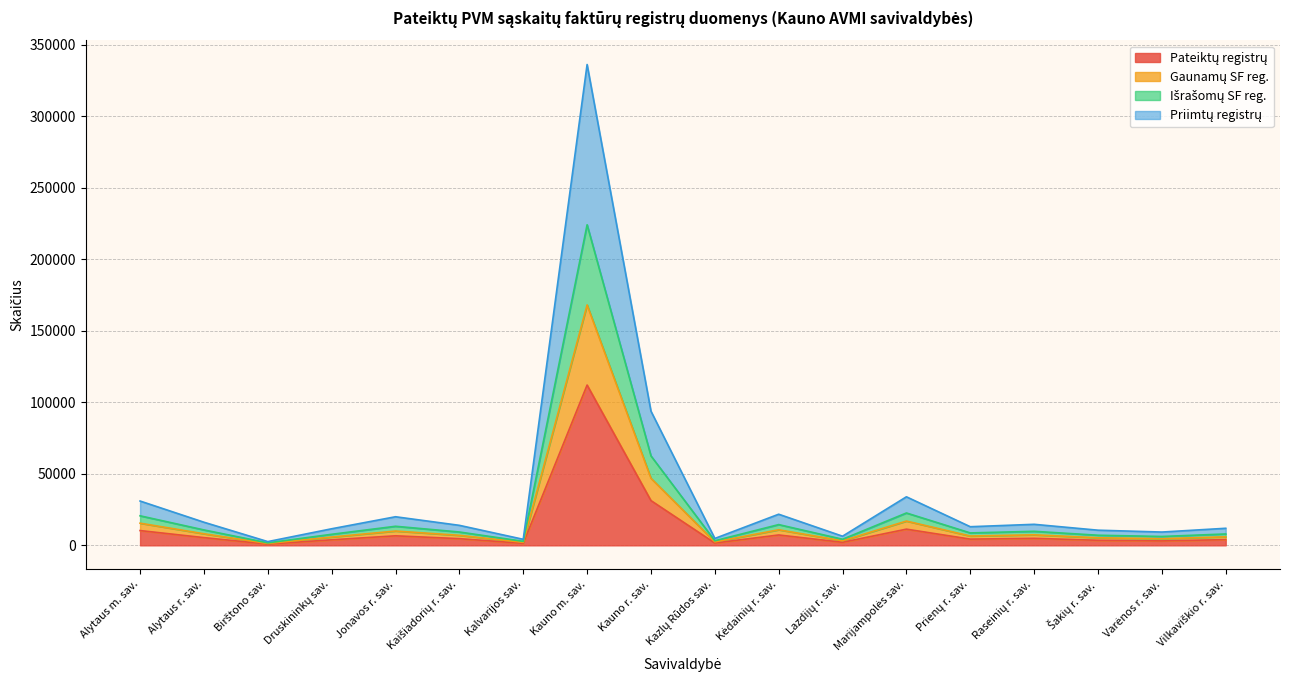

What is the label of the 15th point from the left?

Raseinių r. sav.